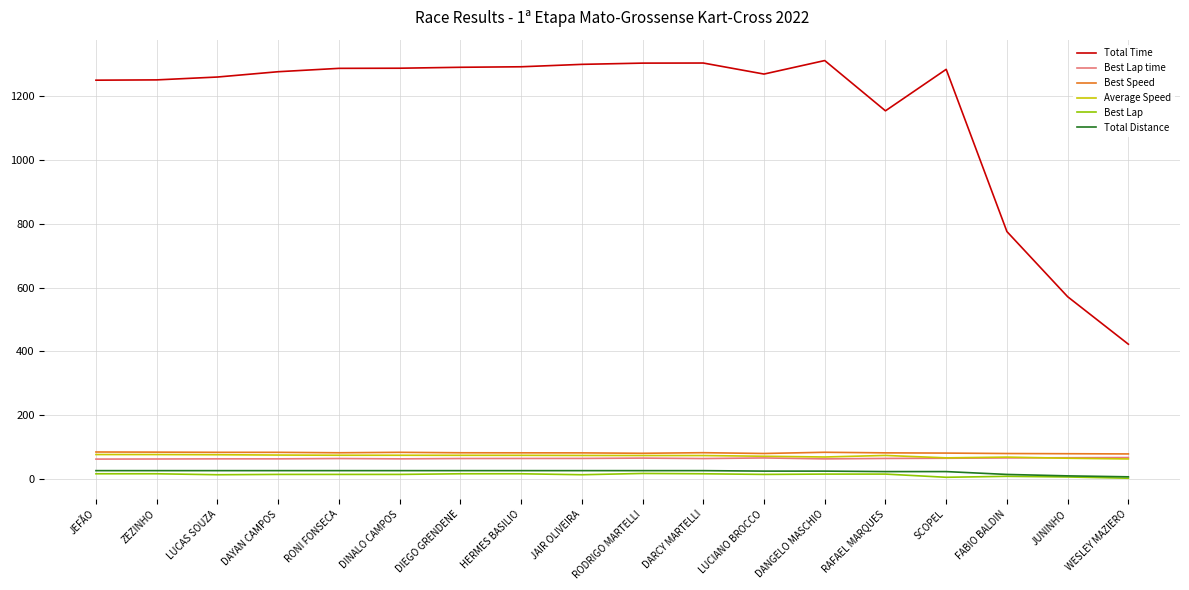

True or false: Total Distance and Best Speed cross at least once.

False